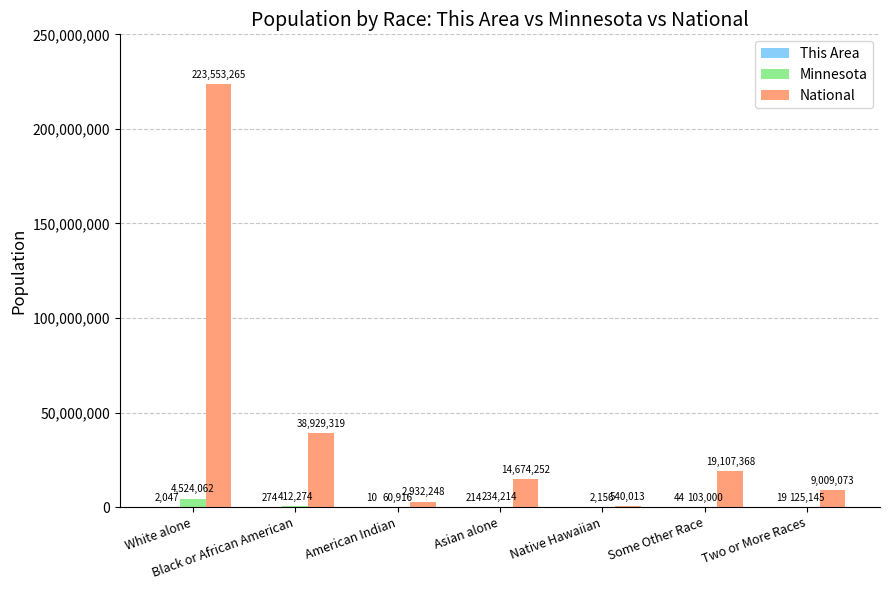

What is the average value of the Minnesota series?

780252